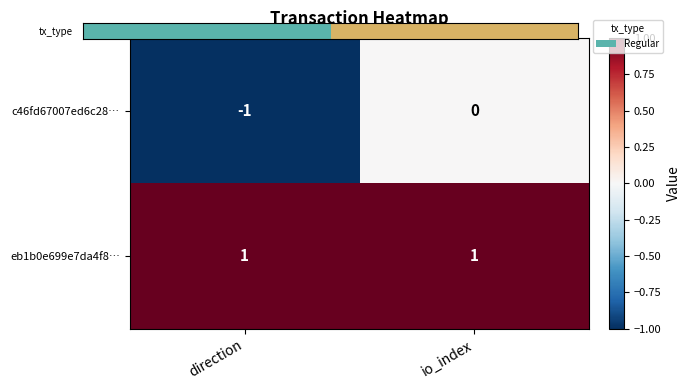

Rank the series at io_index from lowest to highest value.

c46fd67007ed6c28…, eb1b0e699e7da4f8…